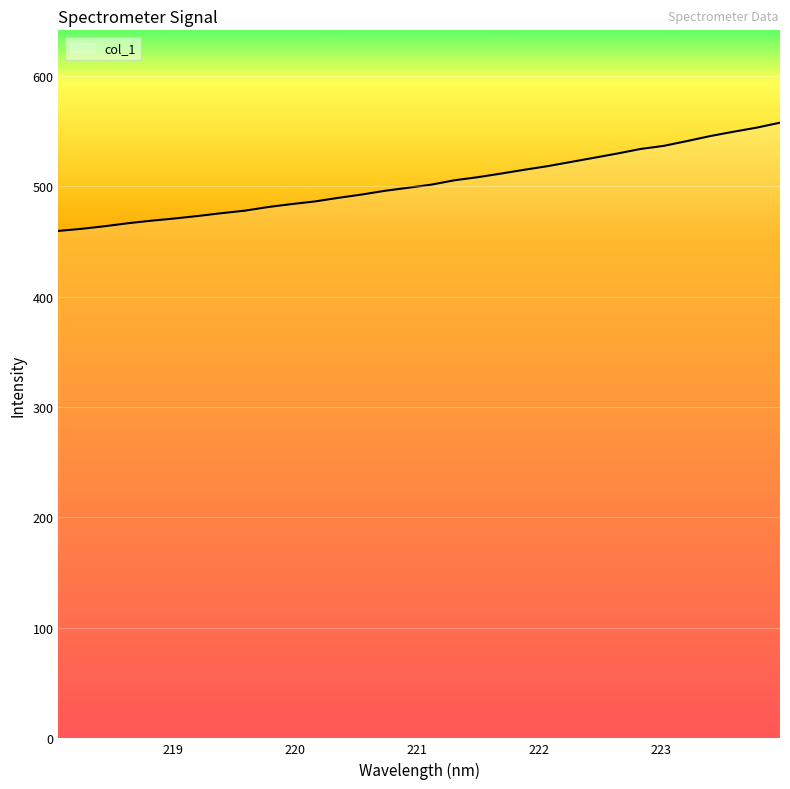

What is the greatest value displayed?

557.5